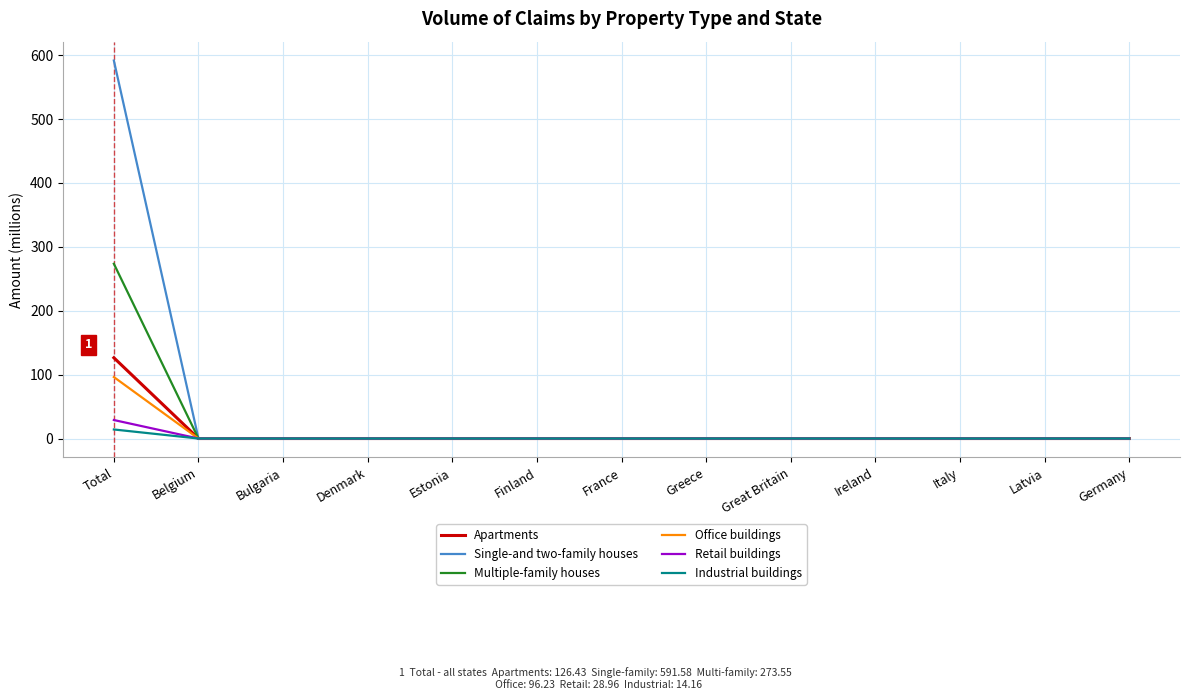

At which label does Apartments reach its peak?

Total